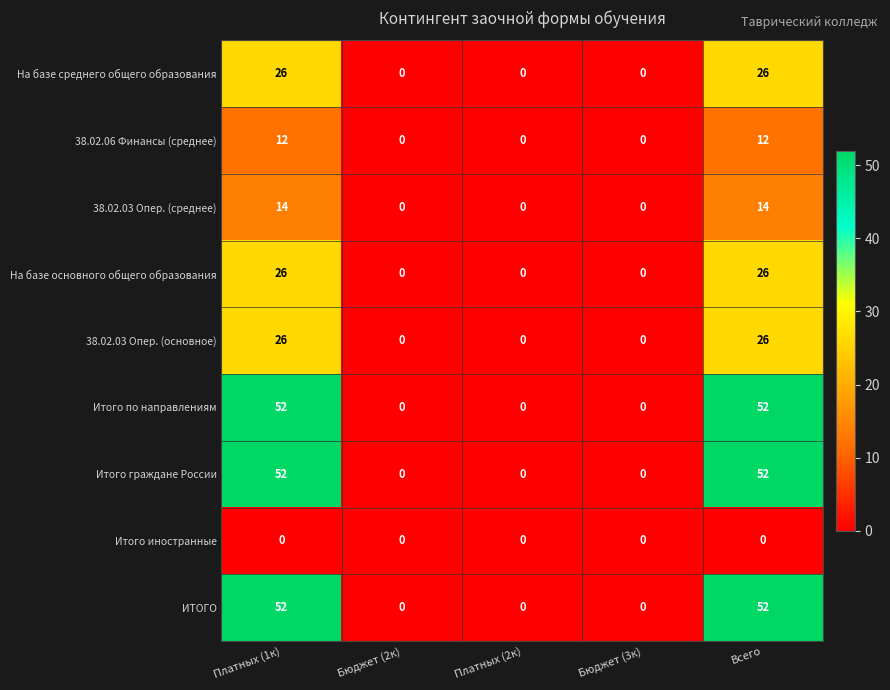

True or false: На базе среднего общего образования has a value of 8 at Платных (2к).

False